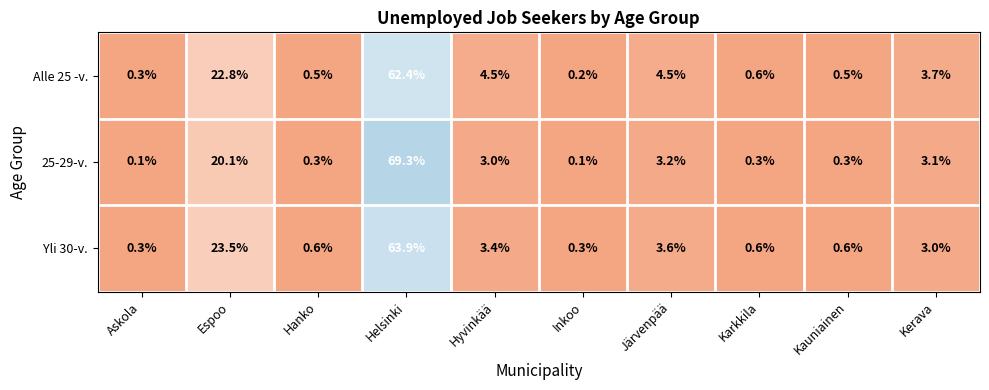

Reading left to right, transcribe all the data shown in this chart.

Alle 25 -v.: Askola=0.3	Espoo=22.8	Hanko=0.5	Helsinki=62.4	Hyvinkää=4.5	Inkoo=0.2	Järvenpää=4.5	Karkkila=0.6	Kauniainen=0.5	Kerava=3.7
25-29-v.: Askola=0.1	Espoo=20.1	Hanko=0.3	Helsinki=69.3	Hyvinkää=3.0	Inkoo=0.1	Järvenpää=3.2	Karkkila=0.3	Kauniainen=0.3	Kerava=3.1
Yli 30-v.: Askola=0.3	Espoo=23.5	Hanko=0.6	Helsinki=63.9	Hyvinkää=3.4	Inkoo=0.3	Järvenpää=3.6	Karkkila=0.6	Kauniainen=0.6	Kerava=3.0